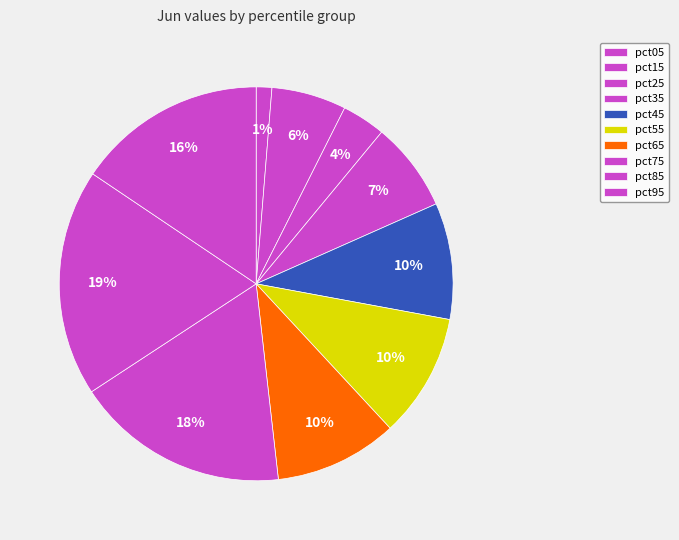

What percentage do pct85 and pct25 together represent?

22.2%